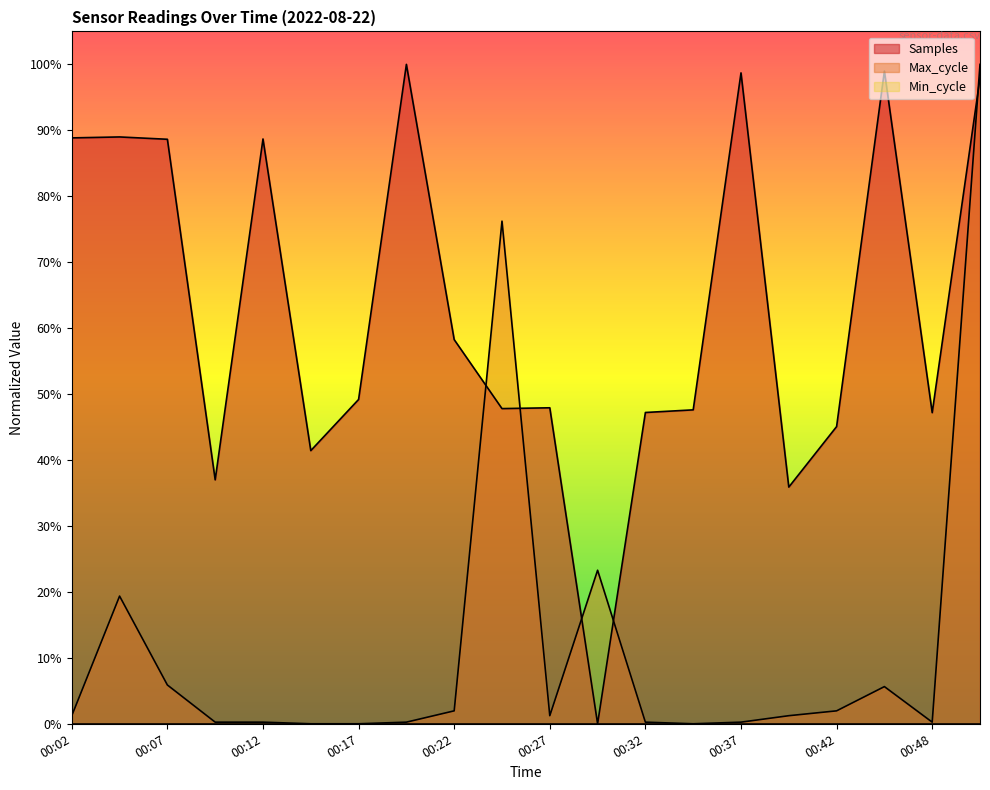

Which series has the largest total across all categories?

Samples